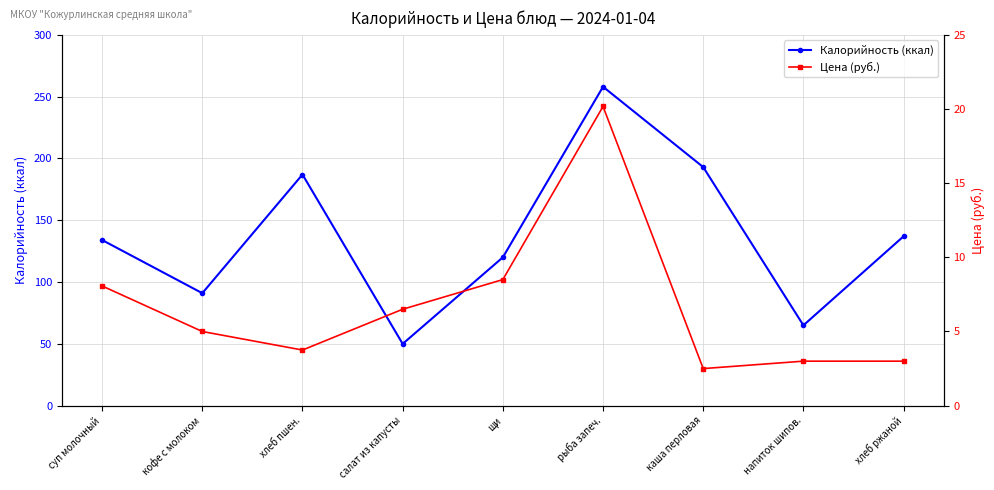

How many lines are shown in the chart?

2